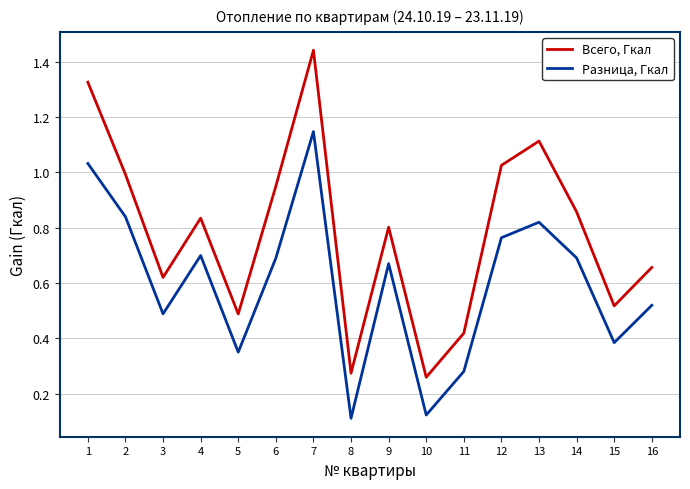

At which label does Всего, Гкал reach its peak?

7